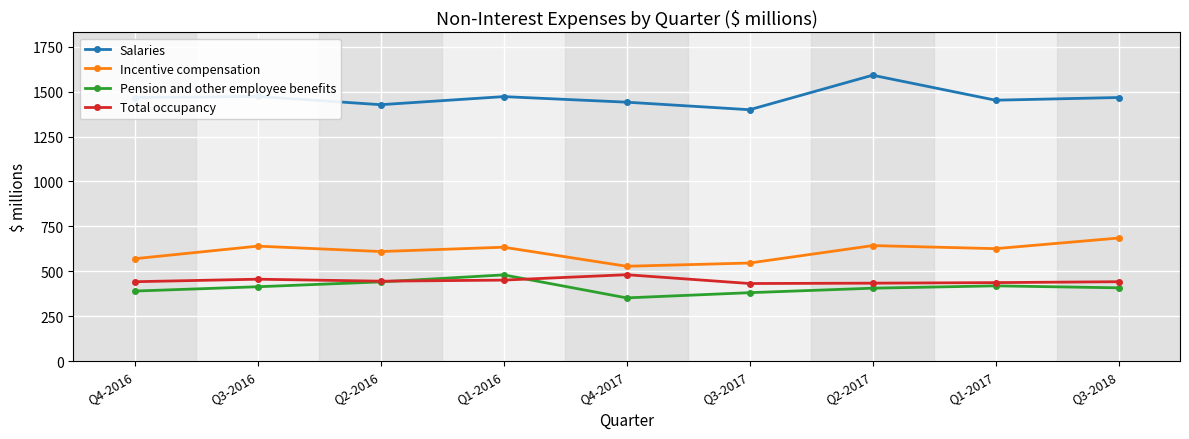

What is the approximate value of Salaries at Q3-2016, to the nearest 5?

1475